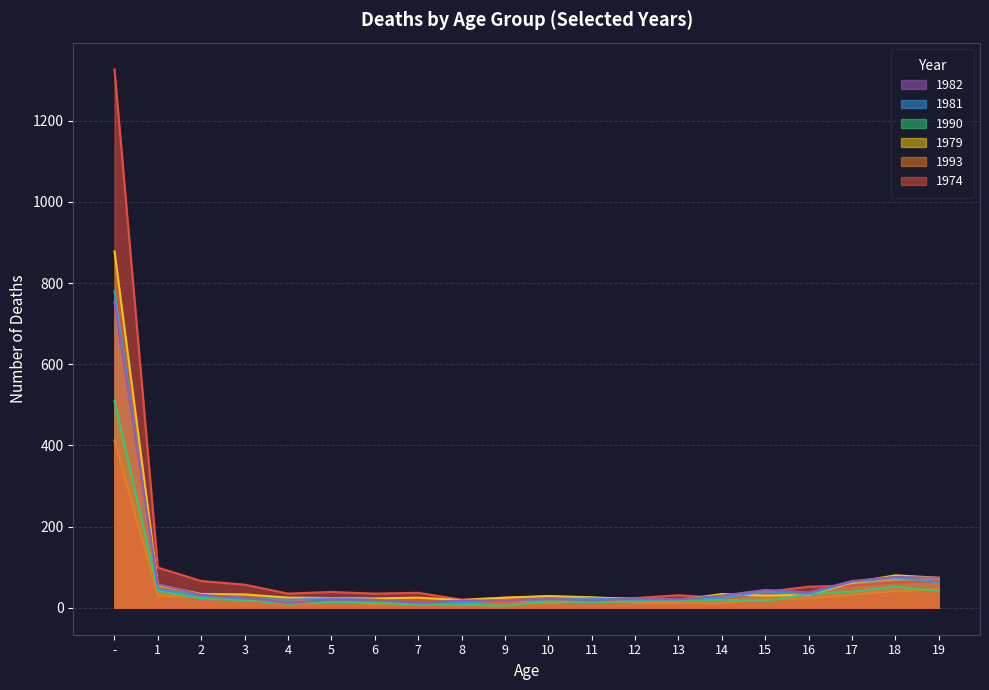

Which series has the widest spread of values?

1974